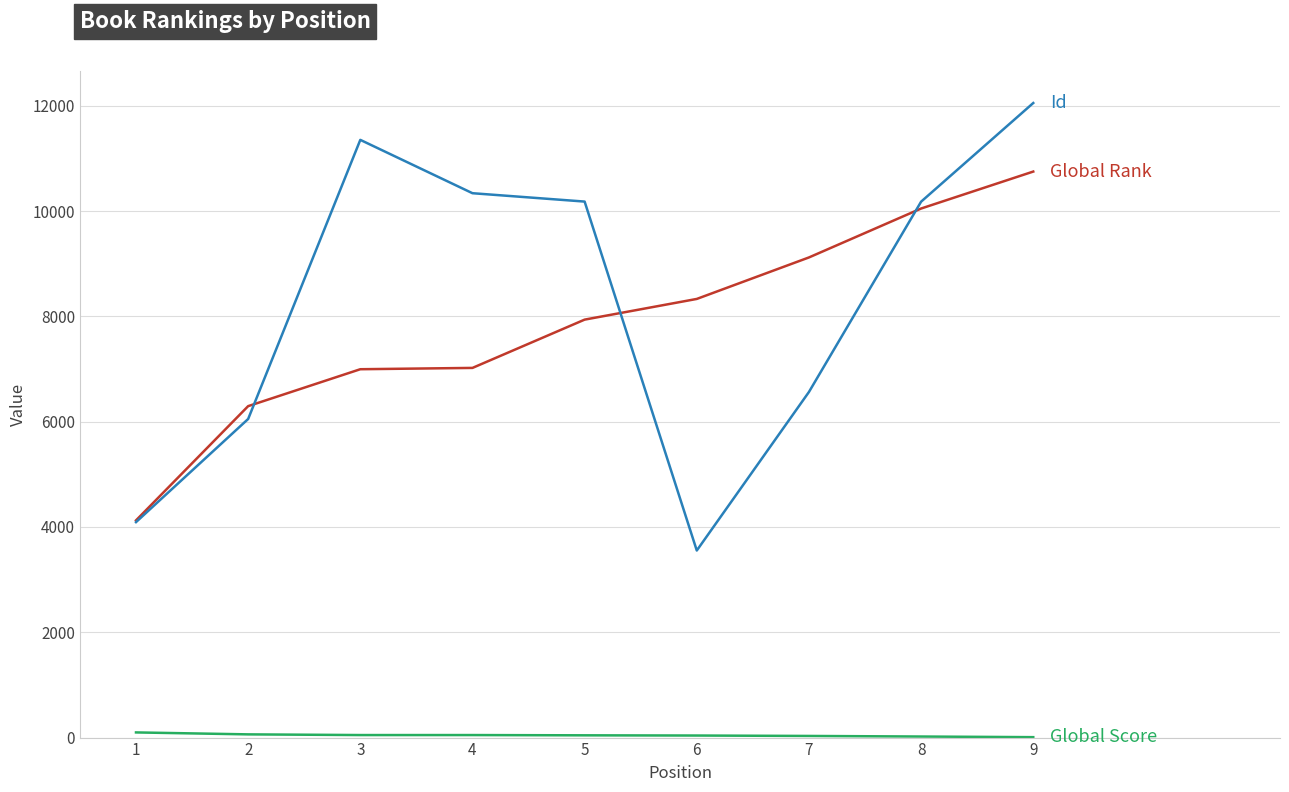

At which category is the sum across all series the highest?

9